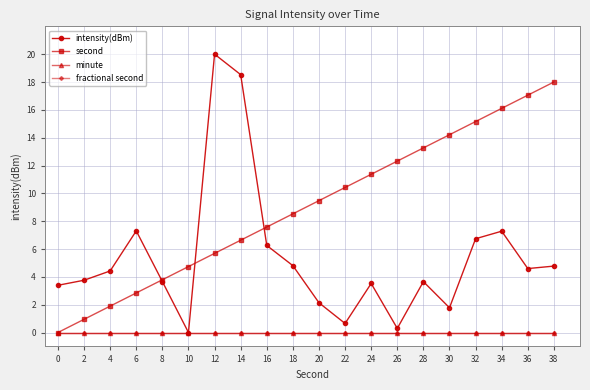

Is the value of intensity(dBm) at 34 greater than the value of minute at 24?

Yes